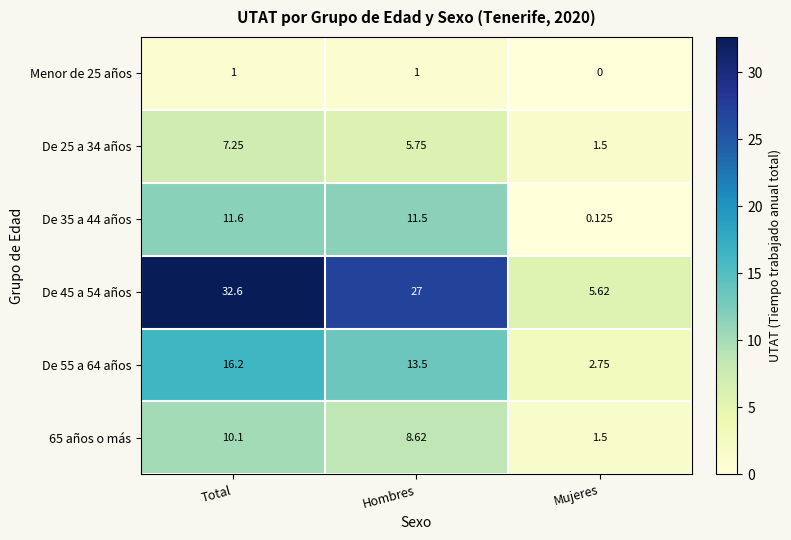

Is the value of 65 años o más at Total greater than the value of De 35 a 44 años at Mujeres?

Yes